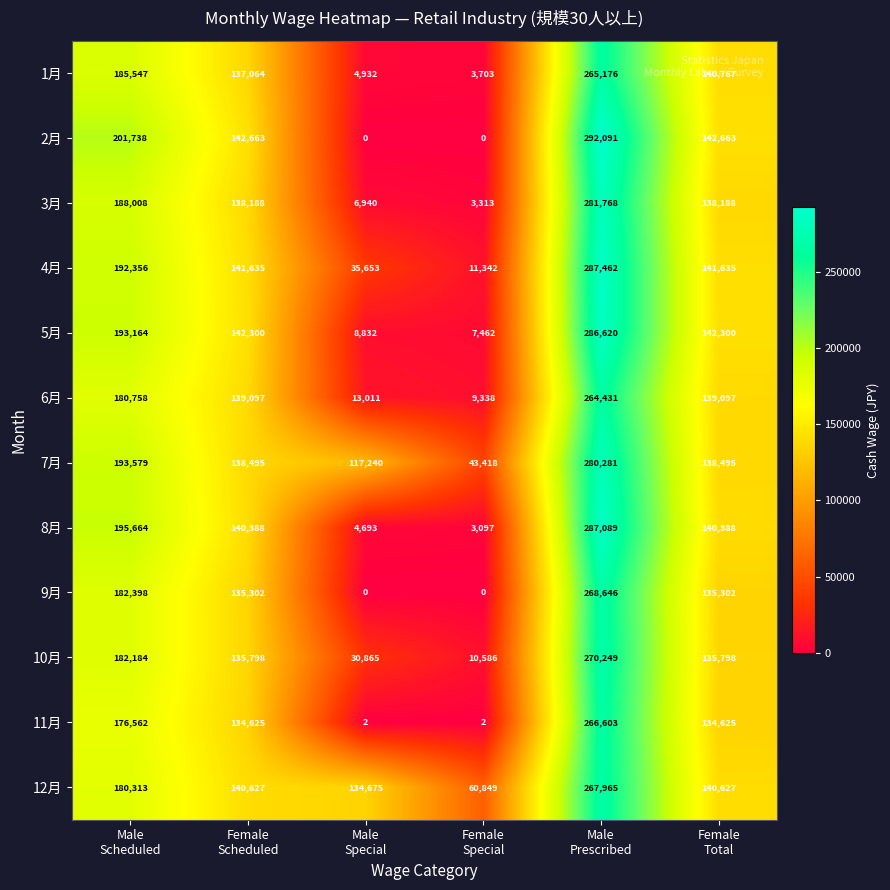

Which series has the largest total across all categories?

12月